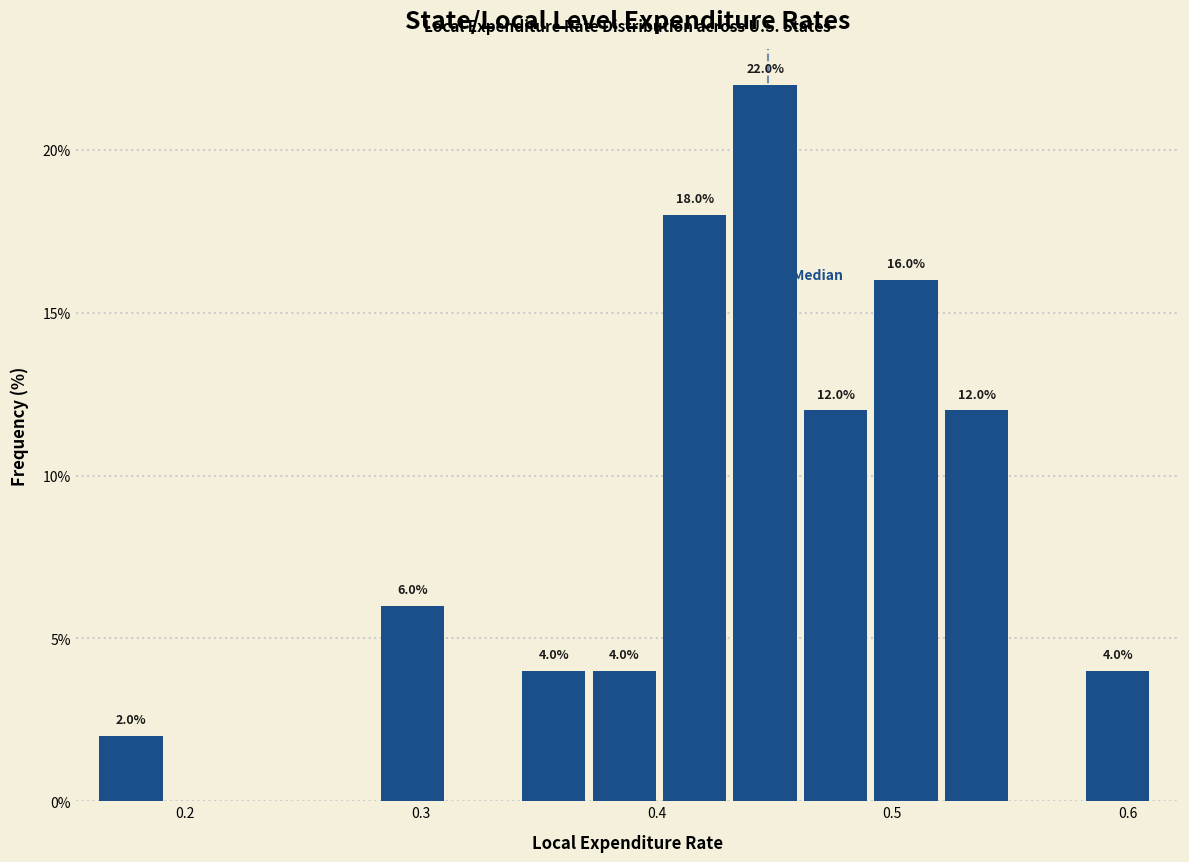

Read against the x-axis, roughly where is the centre of the tallest bar?

0.45